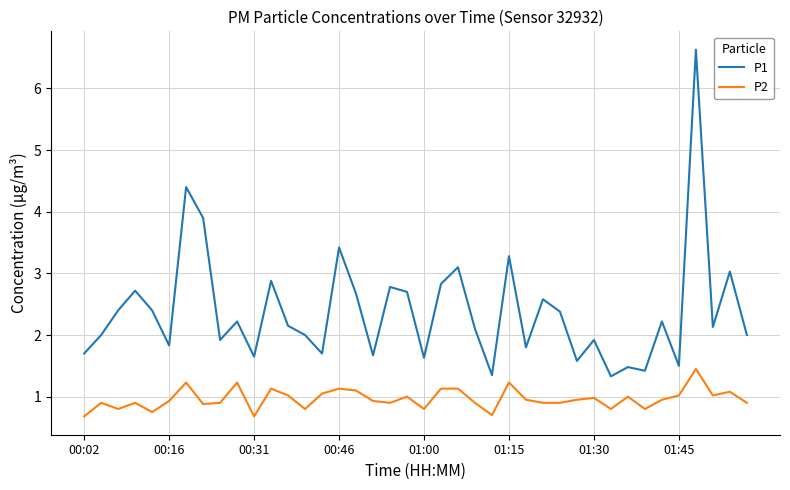

Does the chart have visible grid lines?

Yes